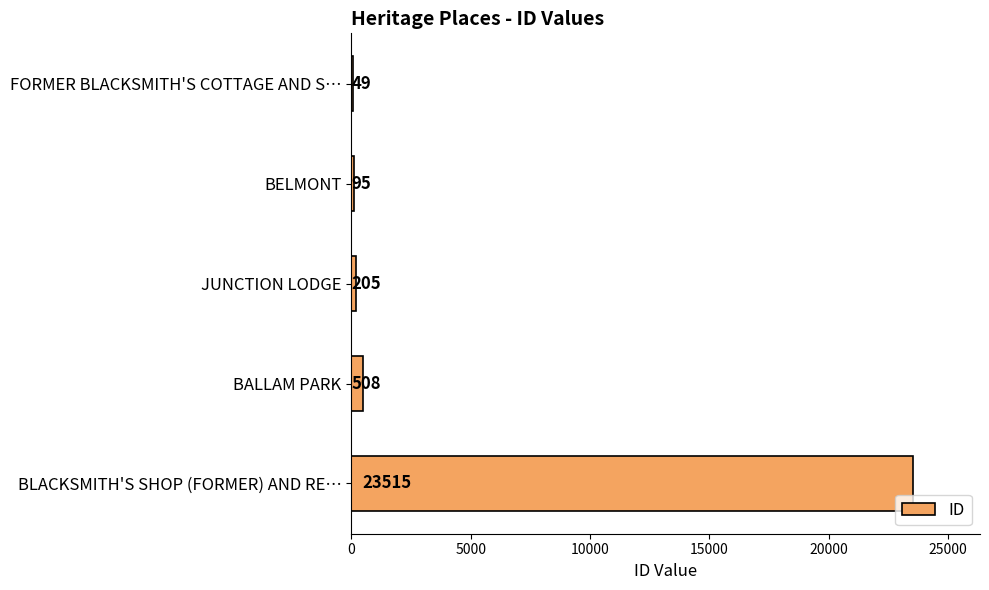

True or false: the data shows 31725 at BLACKSMITH'S SHOP (FORMER) AND RE….

False